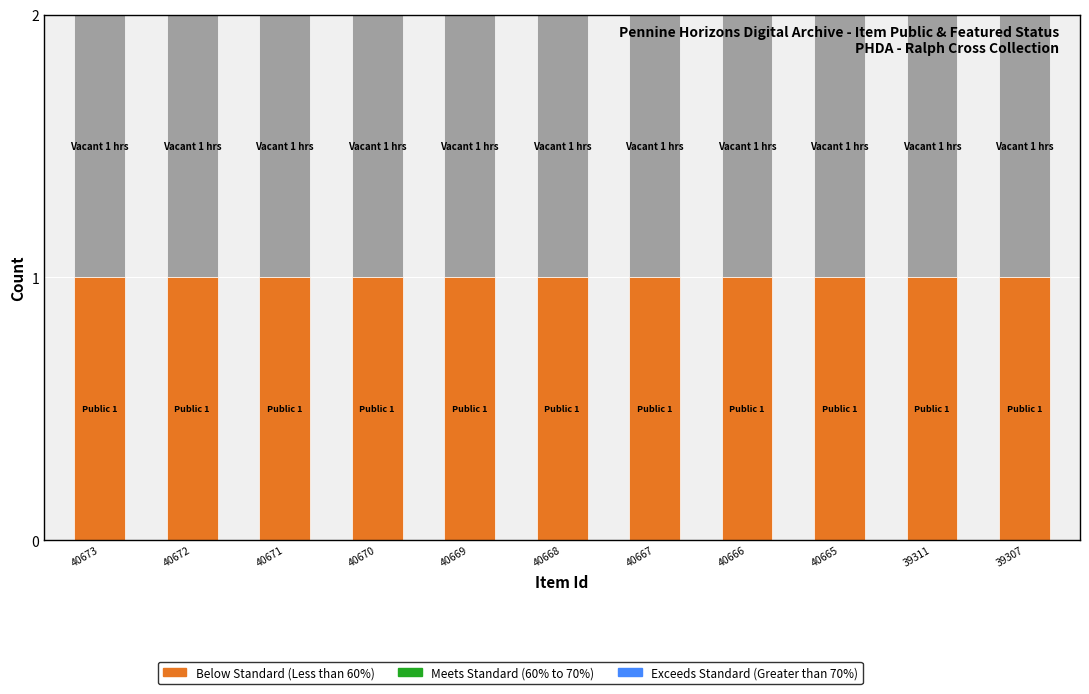

How many bars are there in total?

33